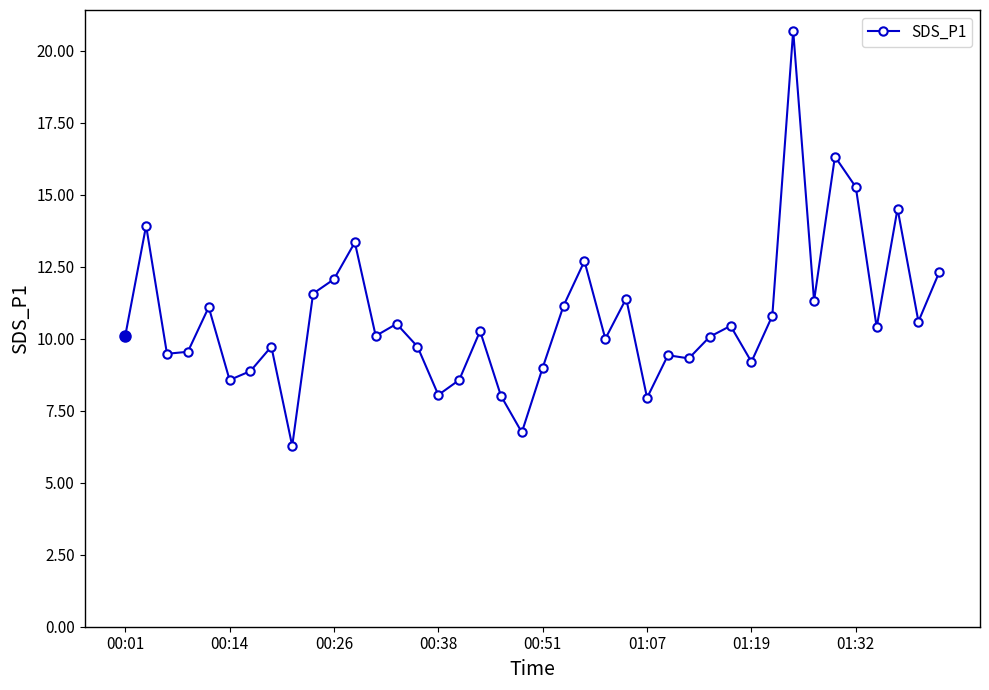

What is the minimum value shown in the chart?

6.3